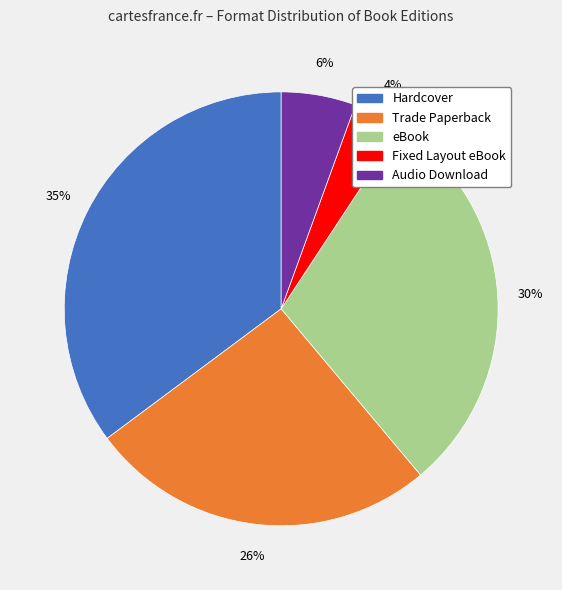

Rank the categories by value from highest to lowest.

Hardcover, eBook, Trade Paperback, Audio Download, Fixed Layout eBook